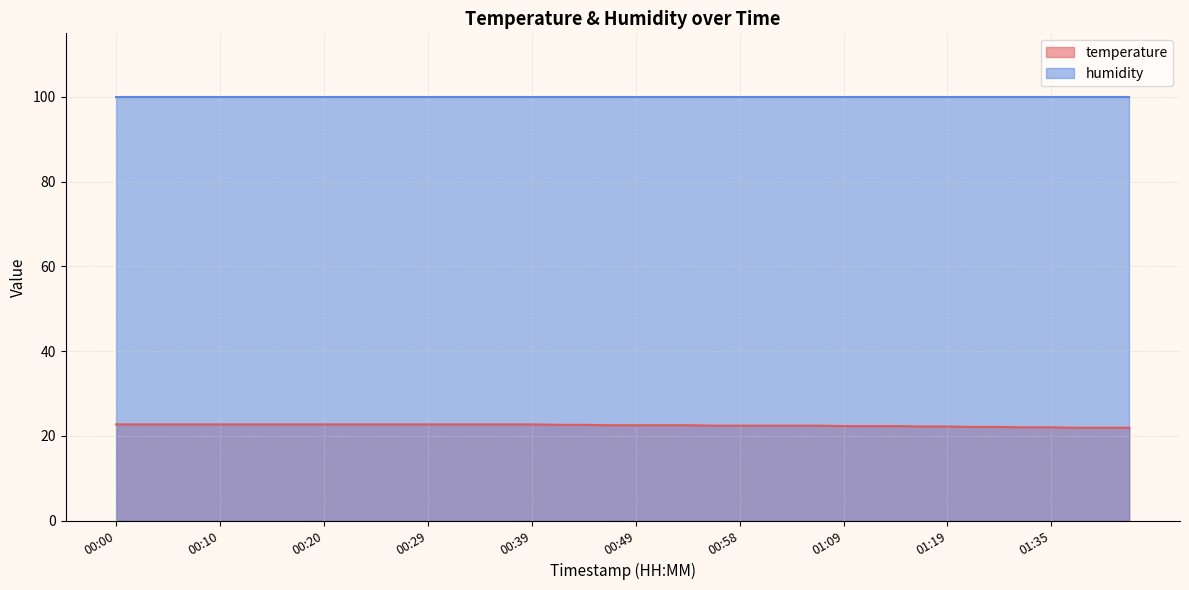

Count the number of data series in this chart.

2